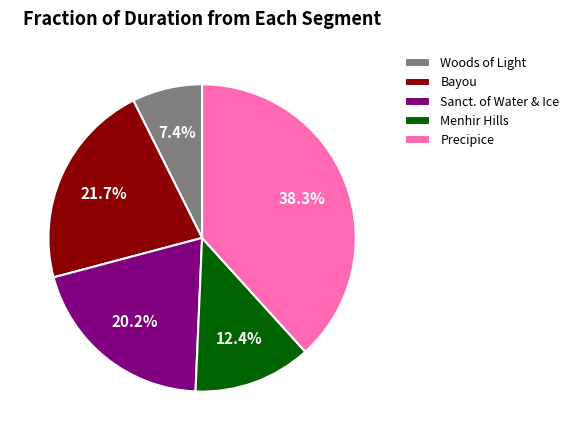

To the nearest percent, what is the average slice percentage?

20%